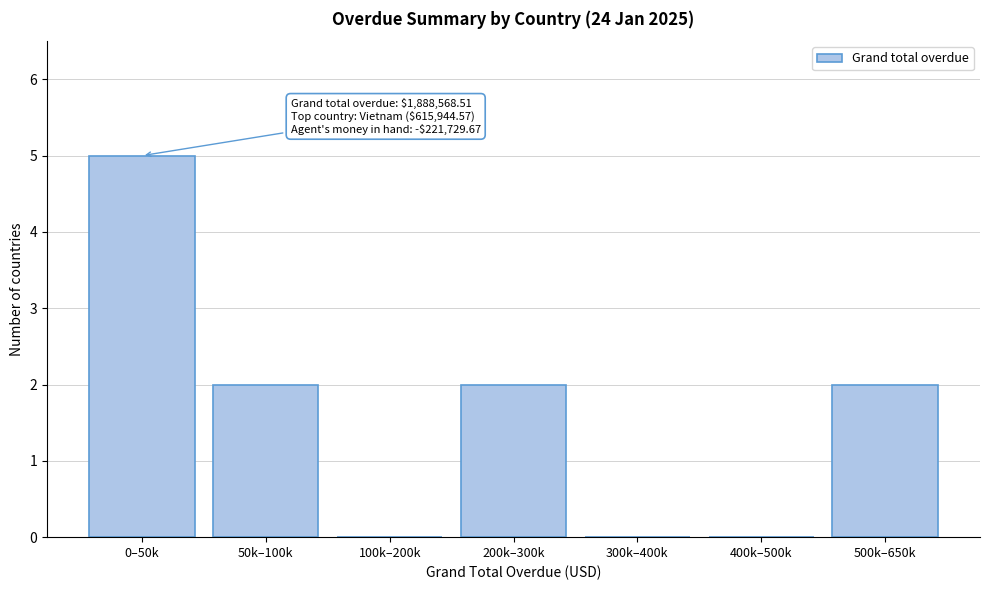

Reading left to right, list all the values displayed in this chart.

0–50k=5	50k–100k=2	100k–200k=0	200k–300k=2	300k–400k=0	400k–500k=0	500k–650k=2